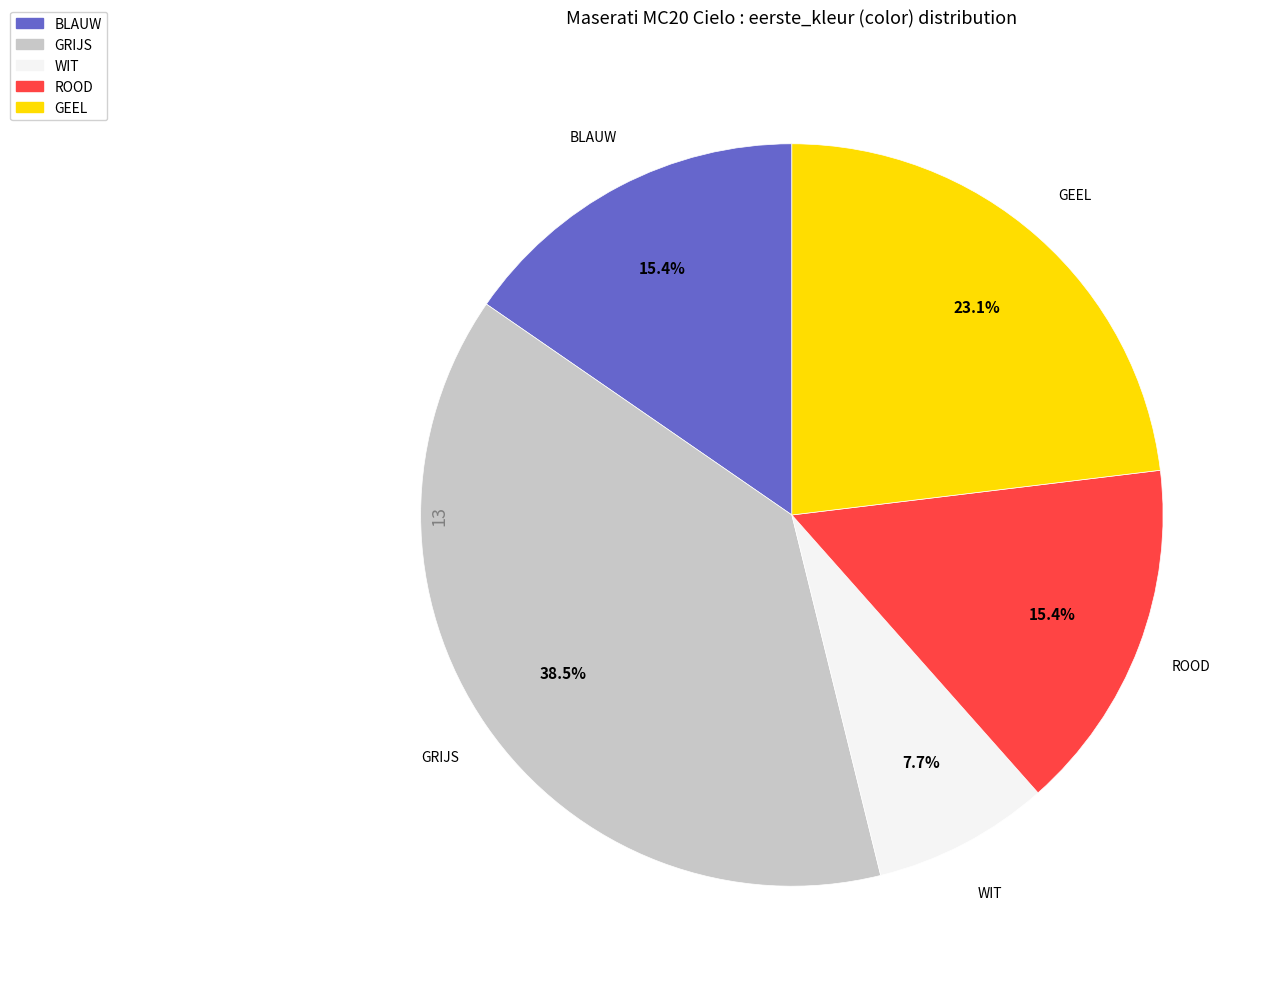

To the nearest percent, what portion does ROOD represent?

15%